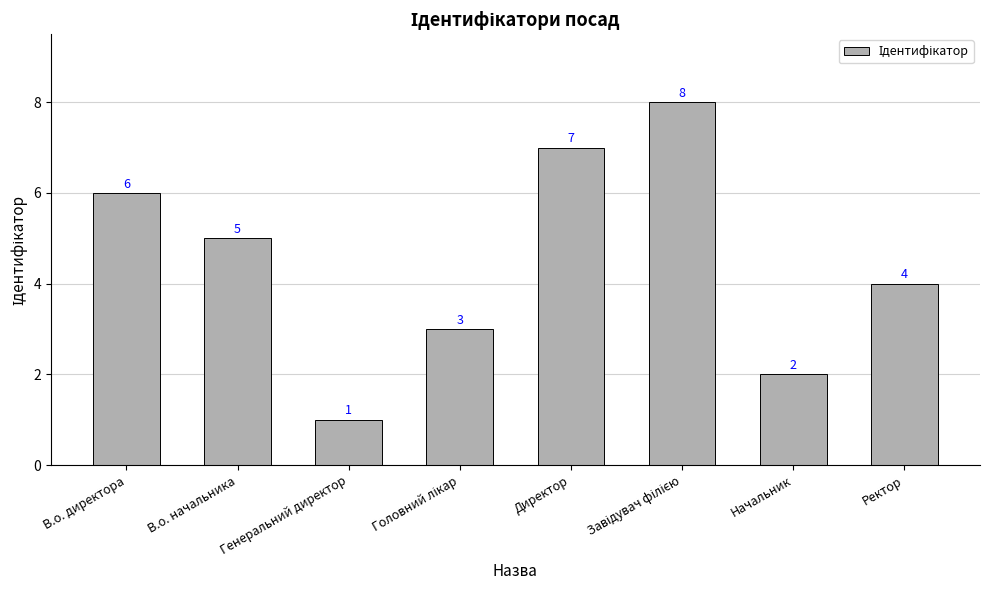

What is the approximate value at Генеральний директор?

1